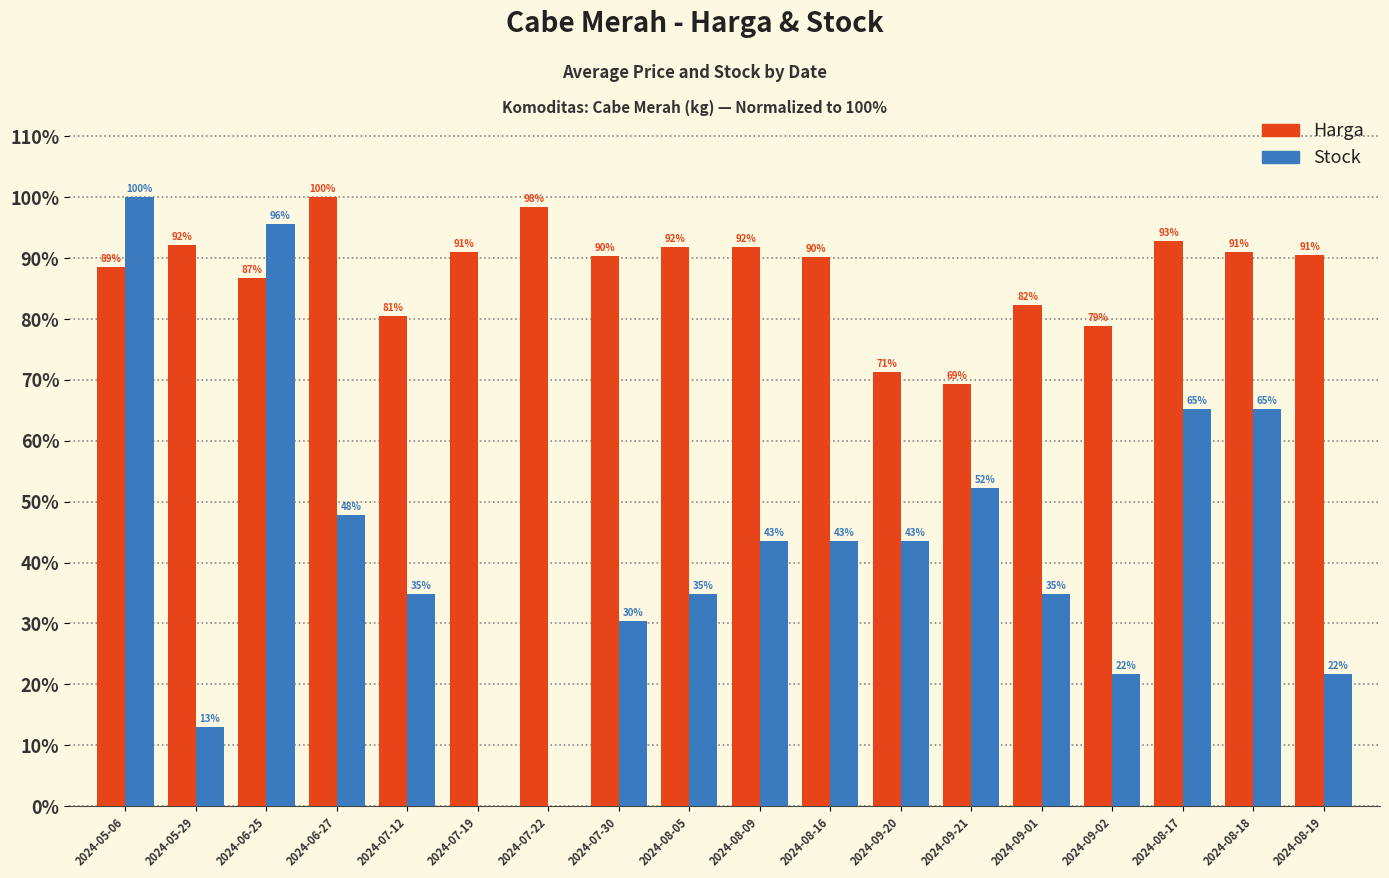

What is the maximum value for Stock?

100.0